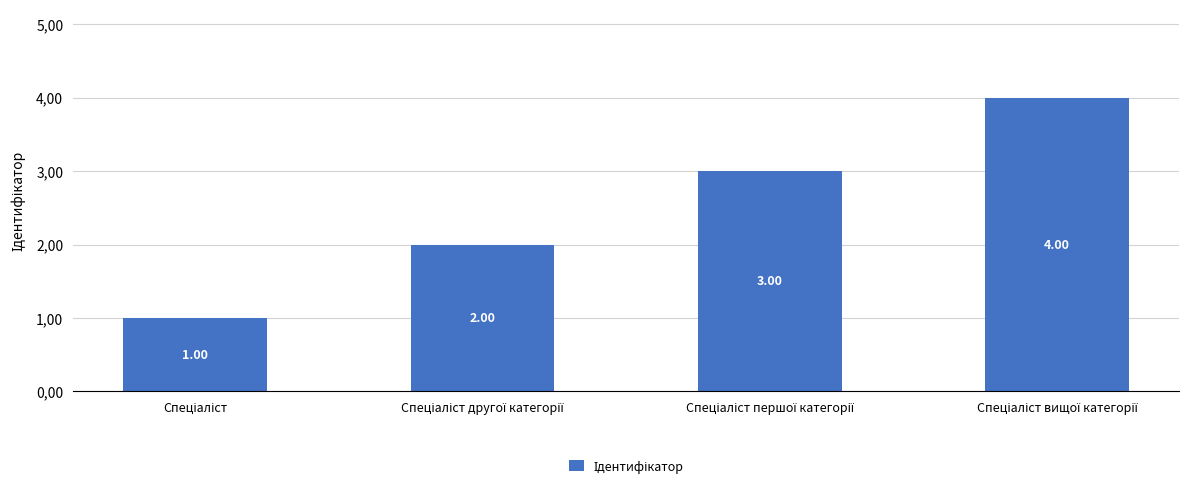

Which has a higher value, Спеціаліст or Спеціаліст другої категорії?

Спеціаліст другої категорії